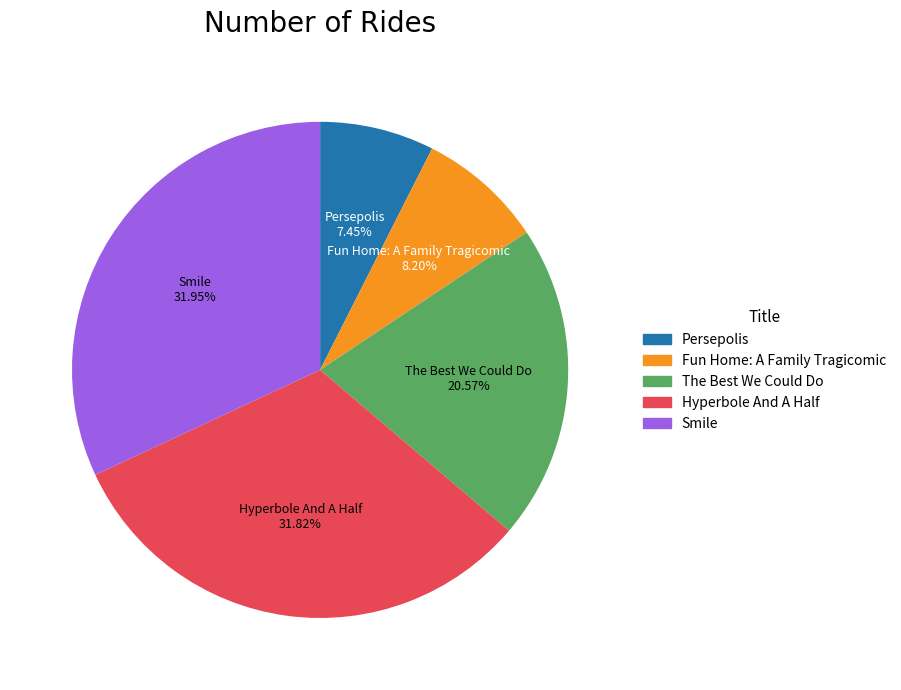

Which has a higher value, Fun Home: A Family Tragicomic or Hyperbole And A Half?

Hyperbole And A Half